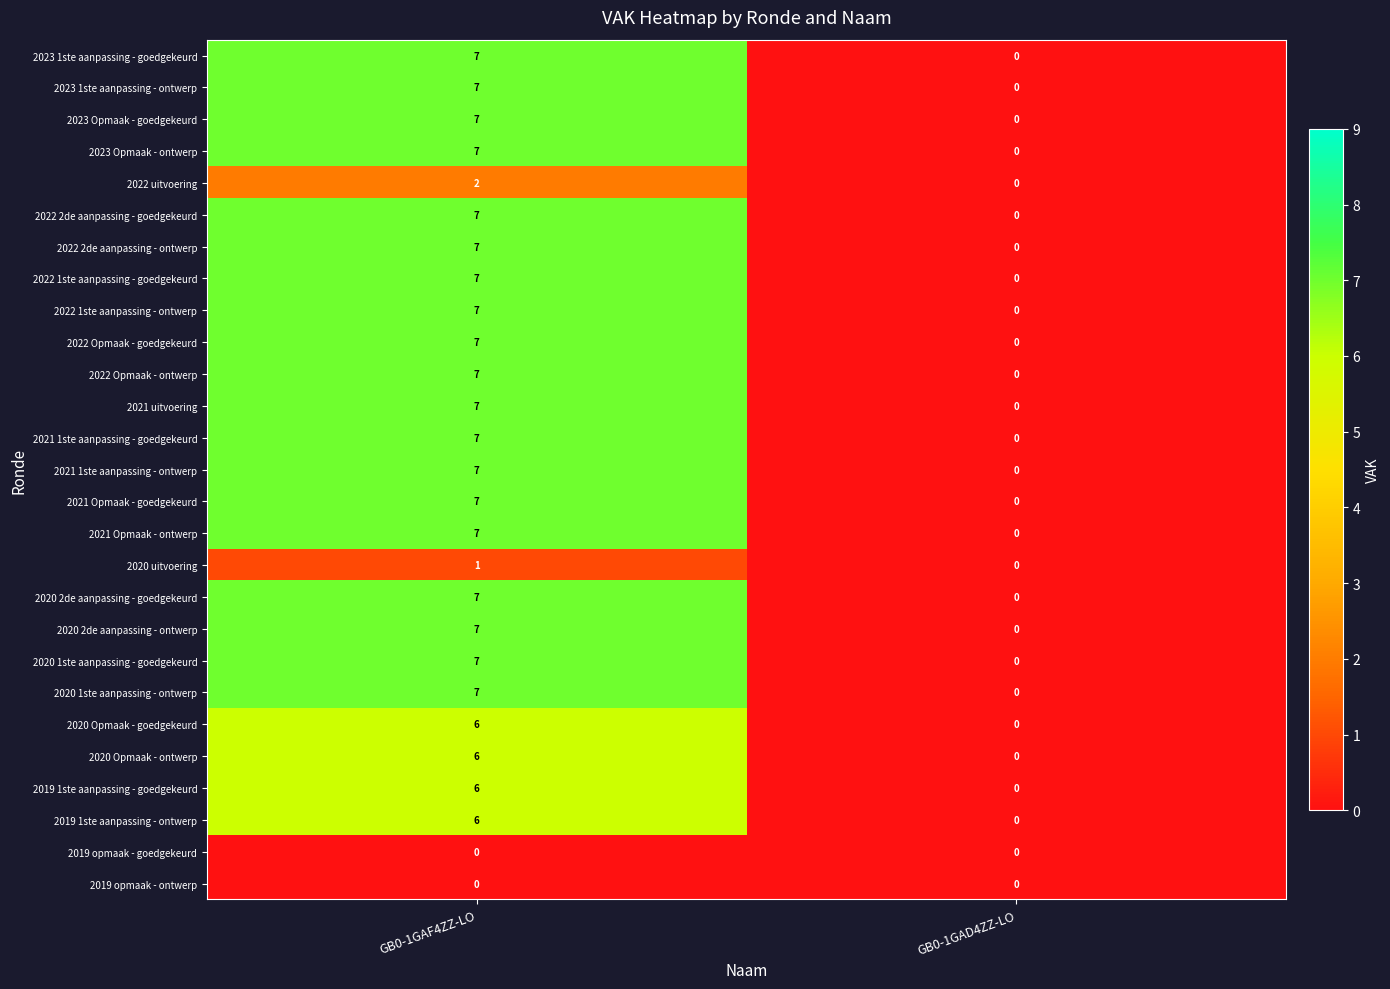

Read the 2022 1ste aanpassing - ontwerp value at GB0-1GAF4ZZ-LO.

7